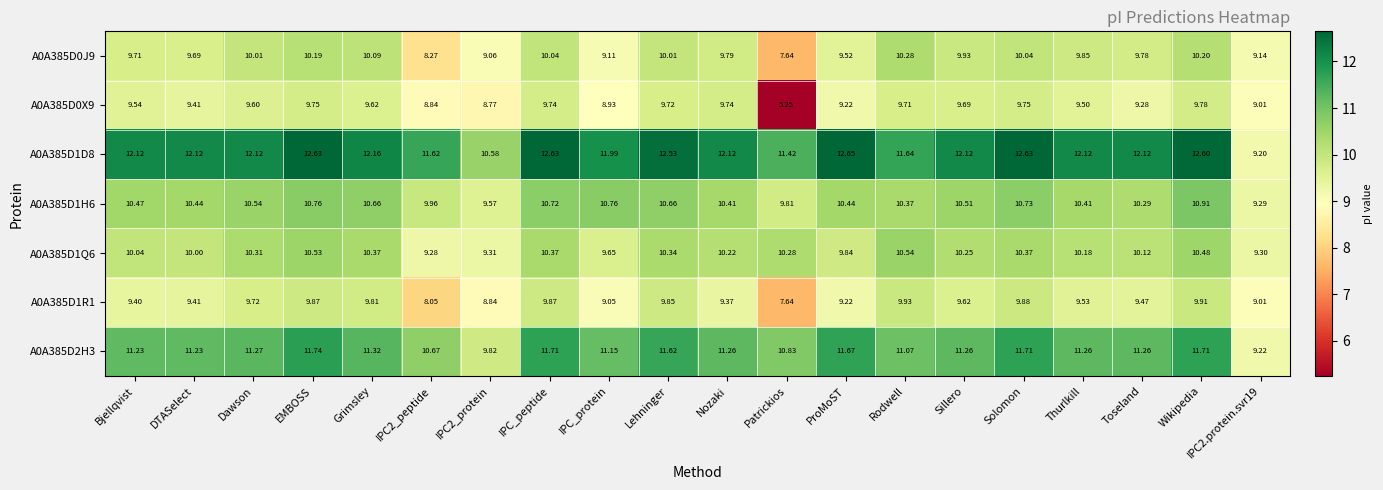

Which label corresponds to the smallest value in the chart?

Patrickios